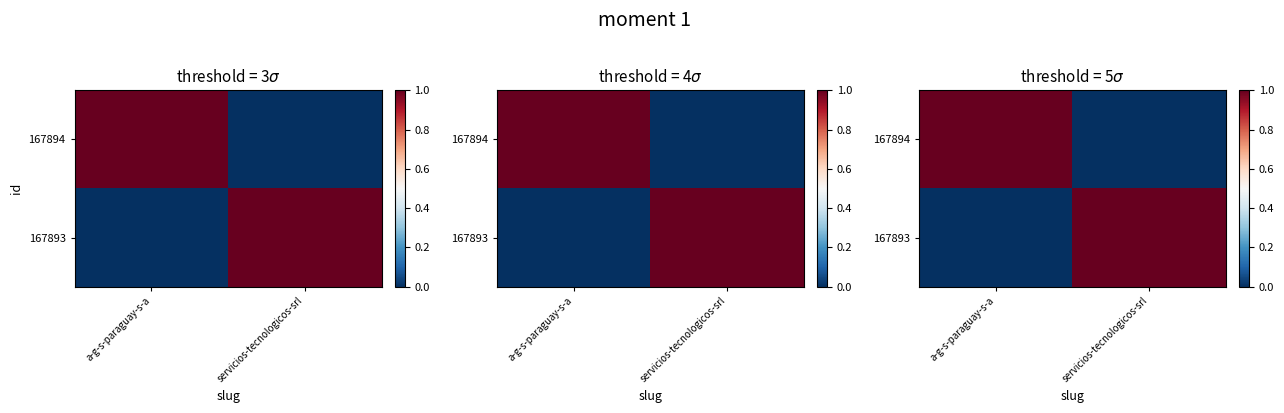

Is it true that 167894 equals 1 at a-g-s-paraguay-s-a?

True